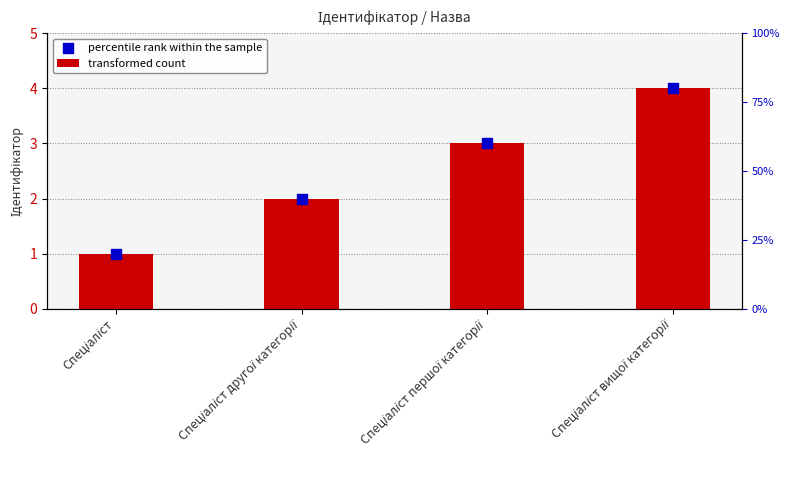

Which series contains the highest Y value?

transformed count